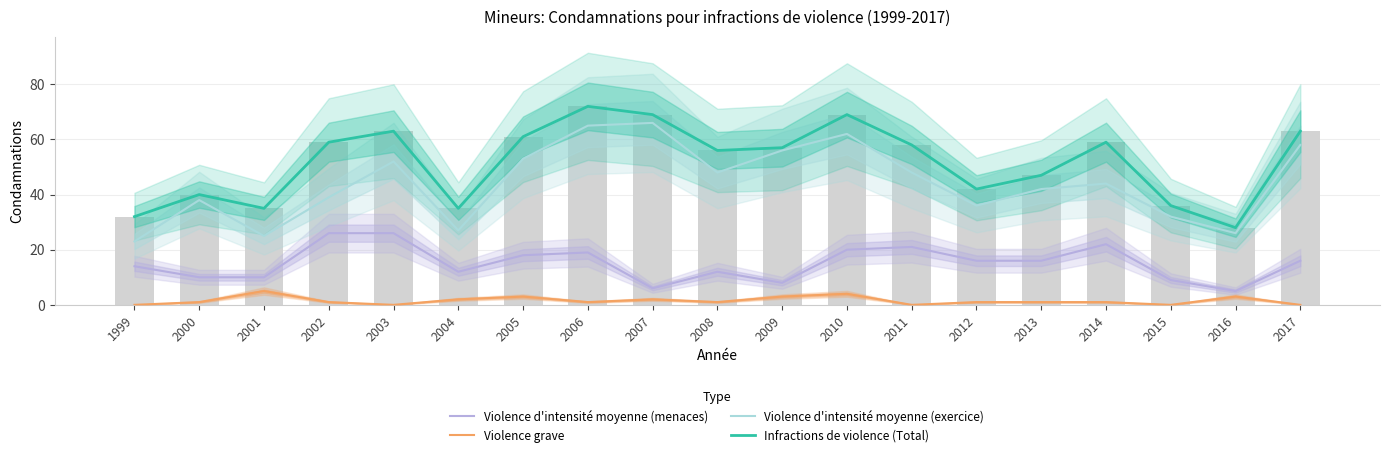

Which has a higher value, 2014 or 2017?

2014